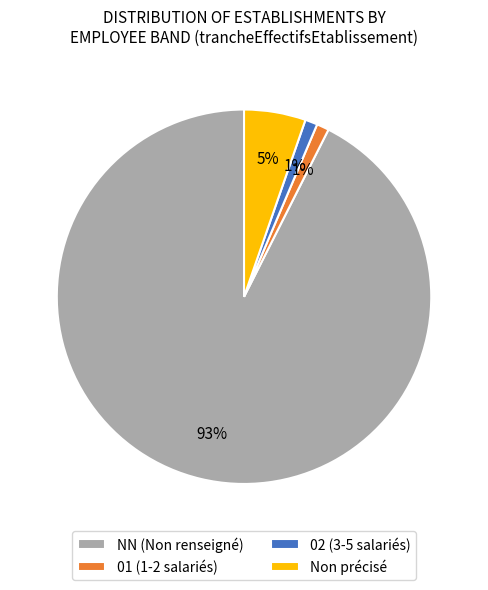

How many slices are in this pie chart?

4